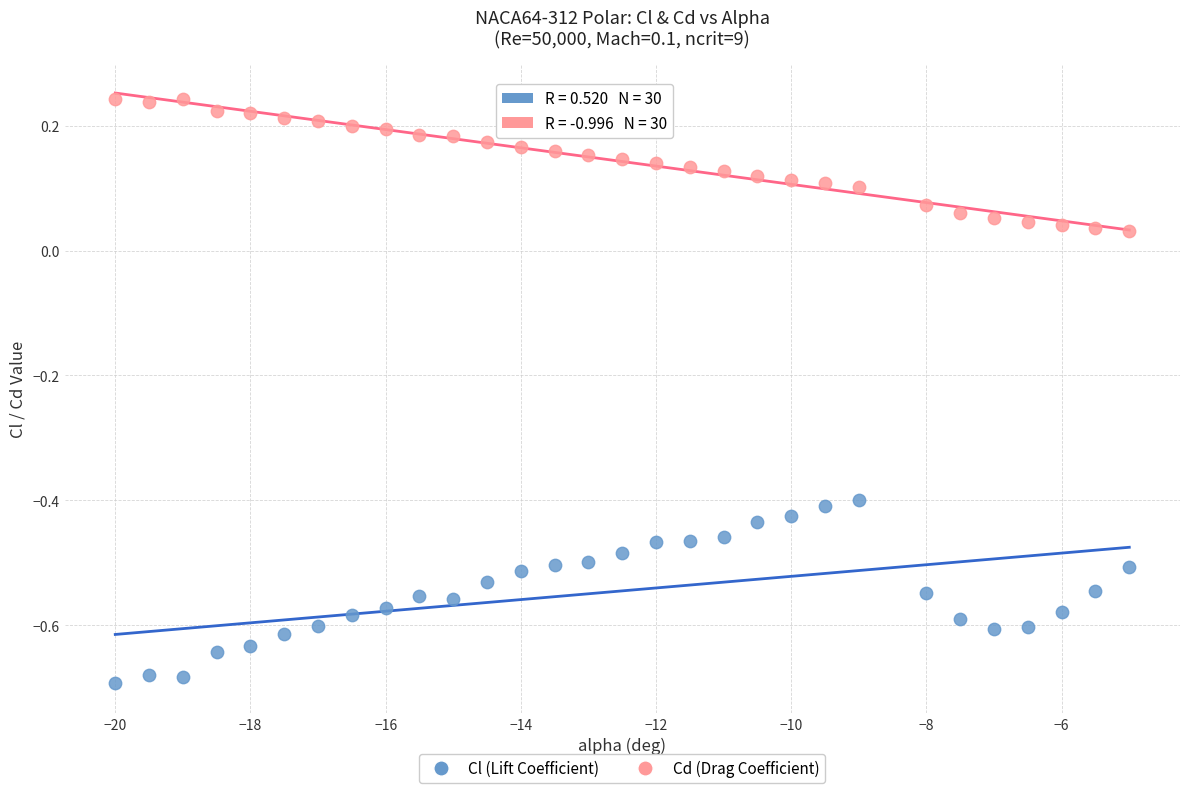

Across all data points, what is the range of X values (max minus min)?

15.0